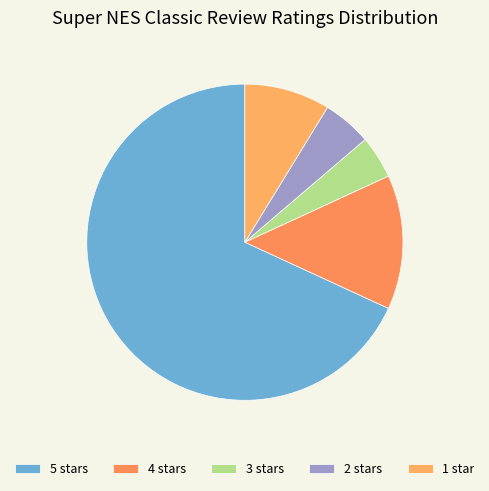

What percentage is the 3 stars slice, to the nearest percent?

4%